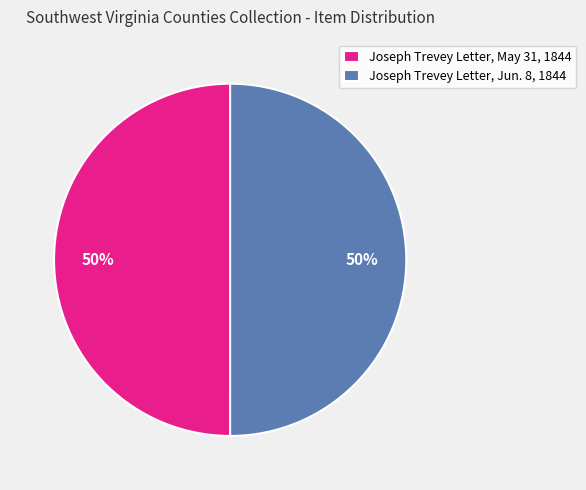

Approximately how many times larger is the value at Joseph Trevey Letter, Jun. 8, 1844 compared to Joseph Trevey Letter, May 31, 1844?

1.0